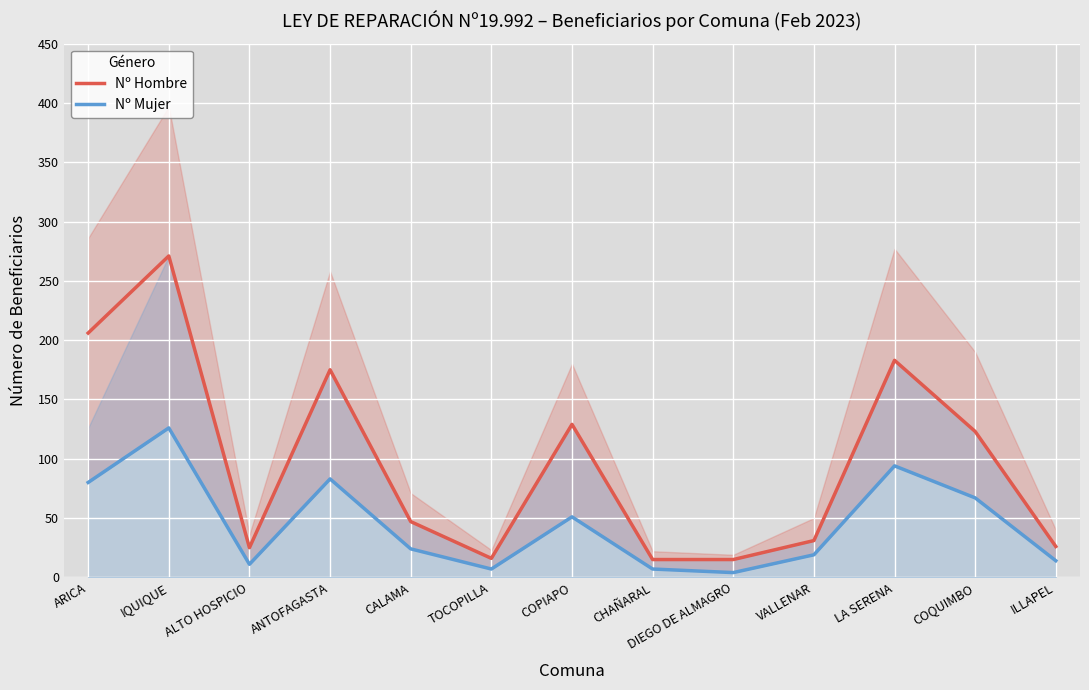

What are all the series names shown in the legend?

Nº Hombre, Nº Mujer